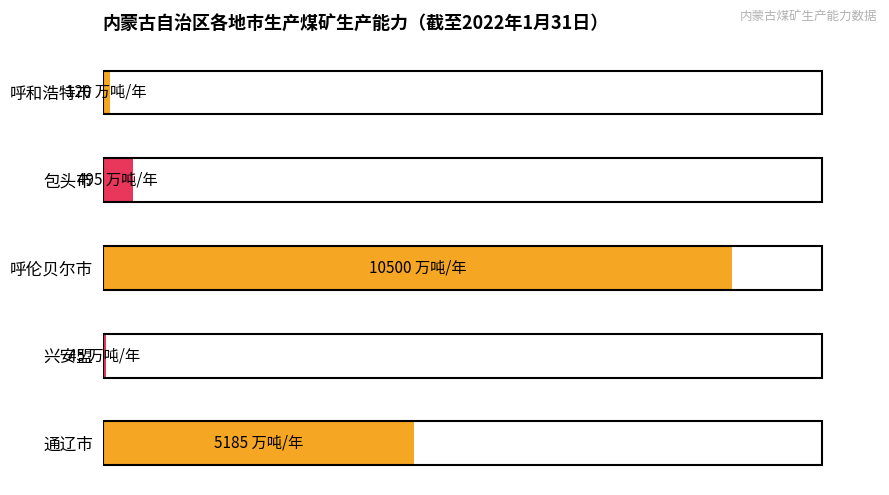

What is the minimum value shown in the chart?

45